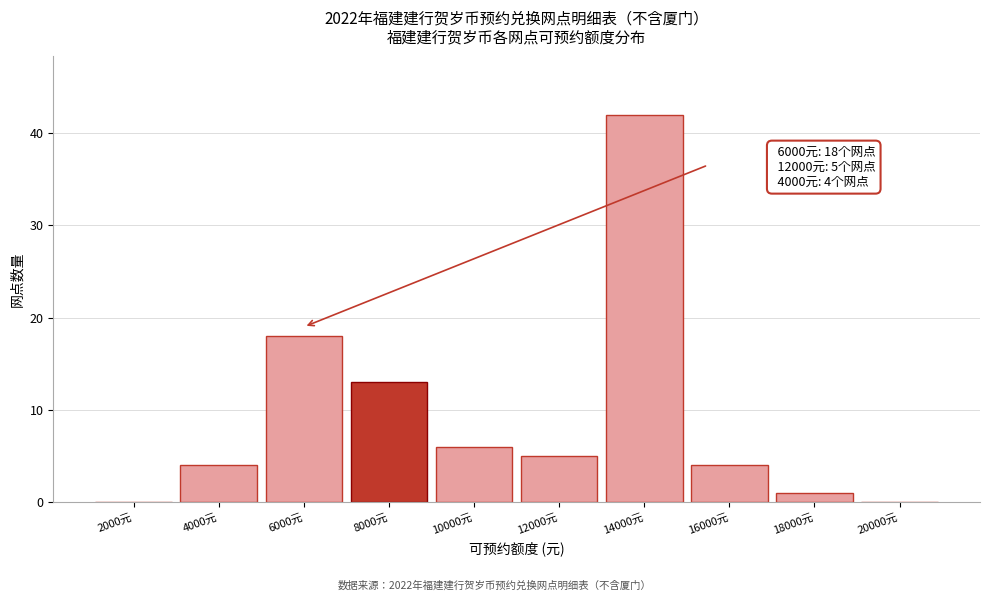

Reading left to right, what are all the values shown in this chart?

2000元=0	4000元=4	6000元=18	8000元=13	10000元=6	12000元=5	14000元=42	16000元=4	18000元=1	20000元=0